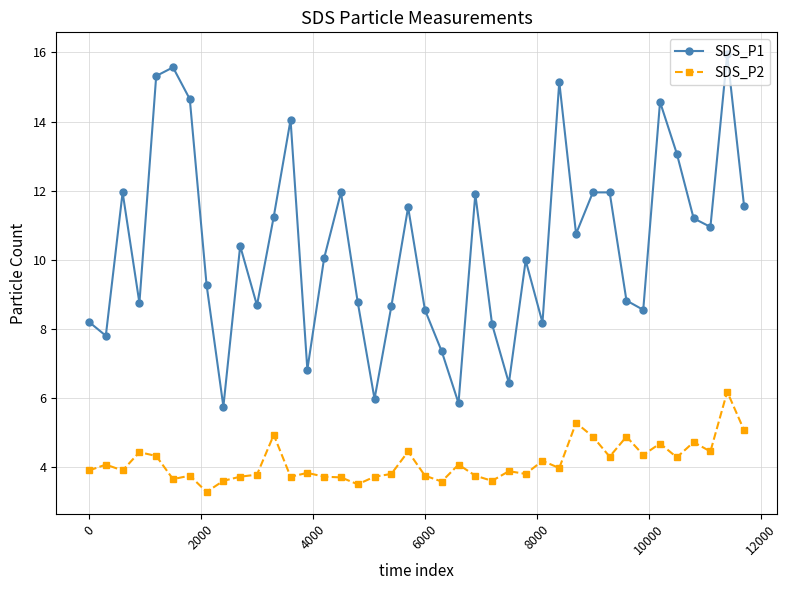

How many lines are shown in the chart?

2